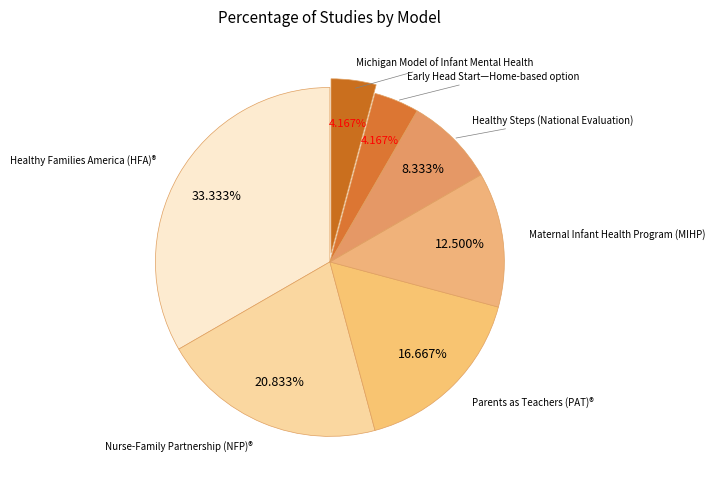

What is the largest slice in the pie chart?

Healthy Families America (HFA)®